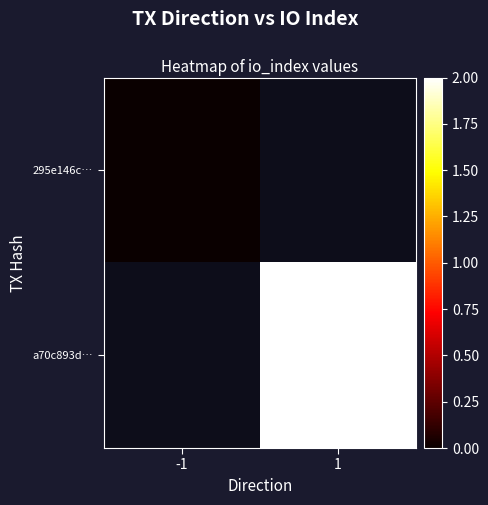

The a70c893d… series shows 0.5 at 1. True or false?

False